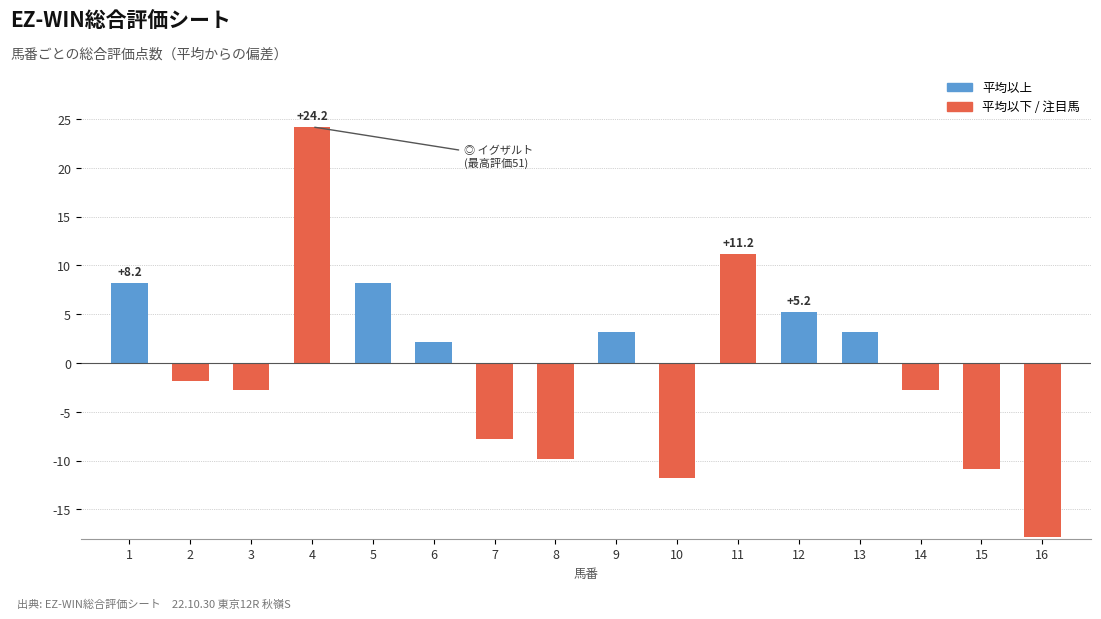

Reading left to right, transcribe all the data shown in this chart.

8.2	-1.8	-2.8	24.2	8.2	2.2	-7.8	-9.8	3.2	-11.8	11.2	5.2	3.2	-2.8	-10.8	-17.8